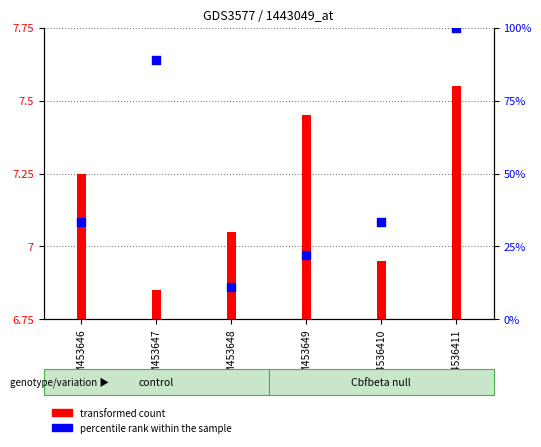

Approximately how many times larger is the value at GSM453647 compared to GSM4536410?

2.7